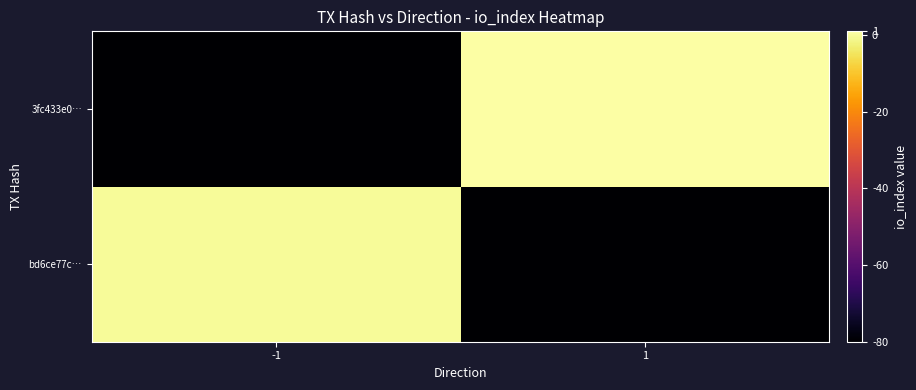

At 1, list the series in order from largest to smallest.

3fc433e0…, bd6ce77c…